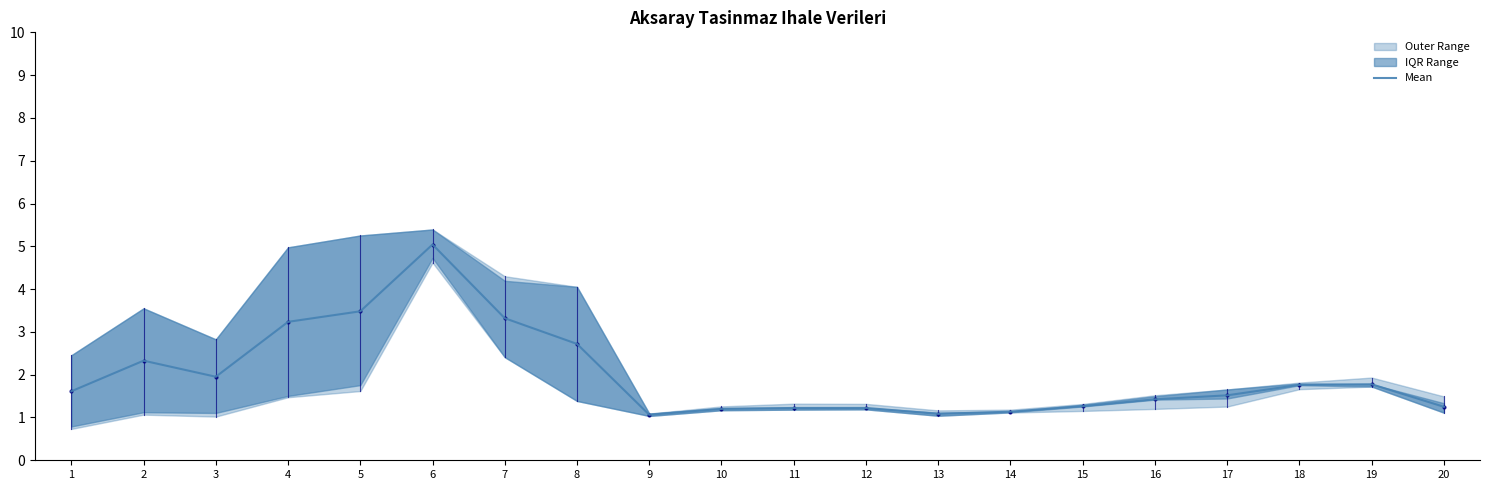

Rank the categories by value from lowest to highest.

9, 13, 14, 10, 11, 12, 20, 15, 16, 17, 1, 18, 19, 3, 2, 8, 4, 7, 5, 6